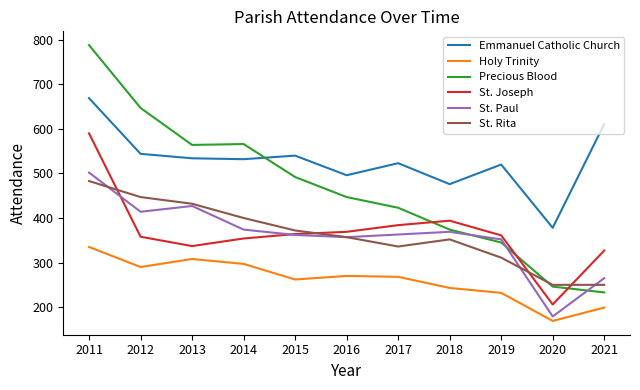

True or false: St. Joseph has a value of 532 at 2013.

False